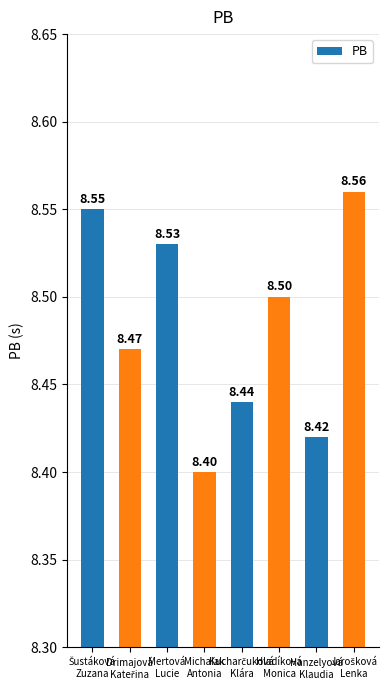

What is the sum of all values?

67.9